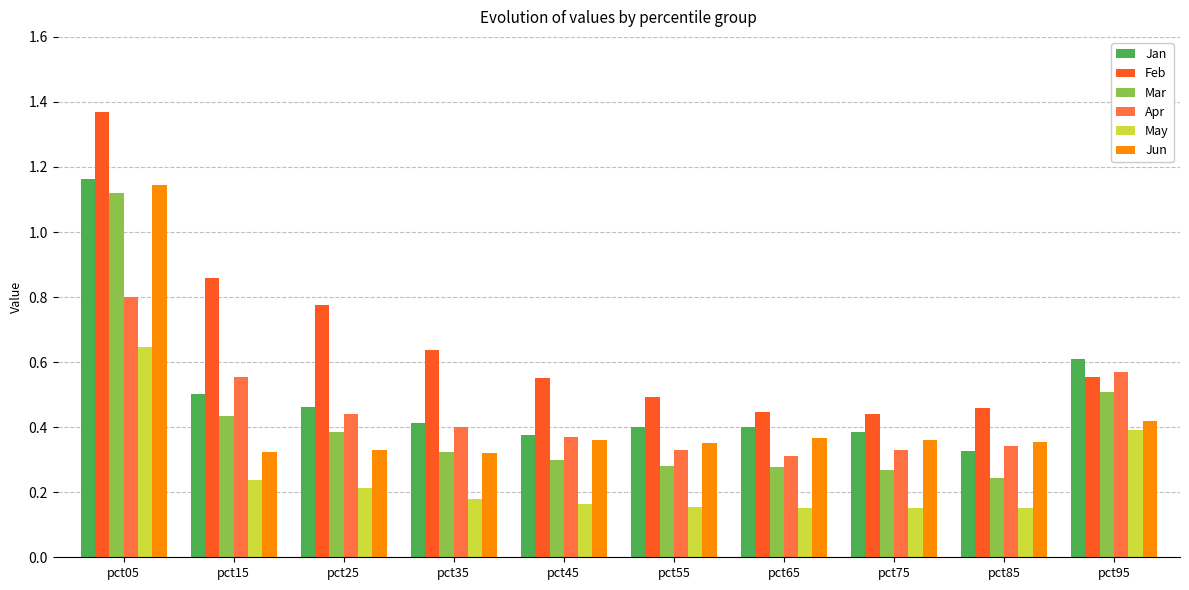

What is the total value across all series at pct35?

2.3